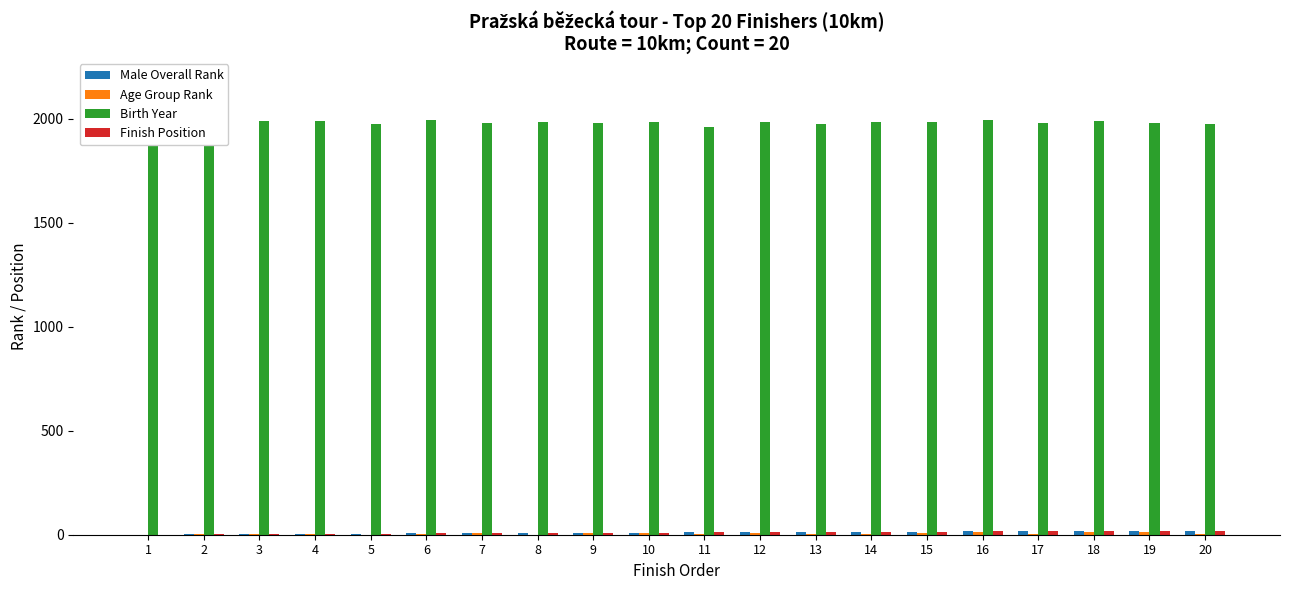

Which series has the largest total across all categories?

Birth Year